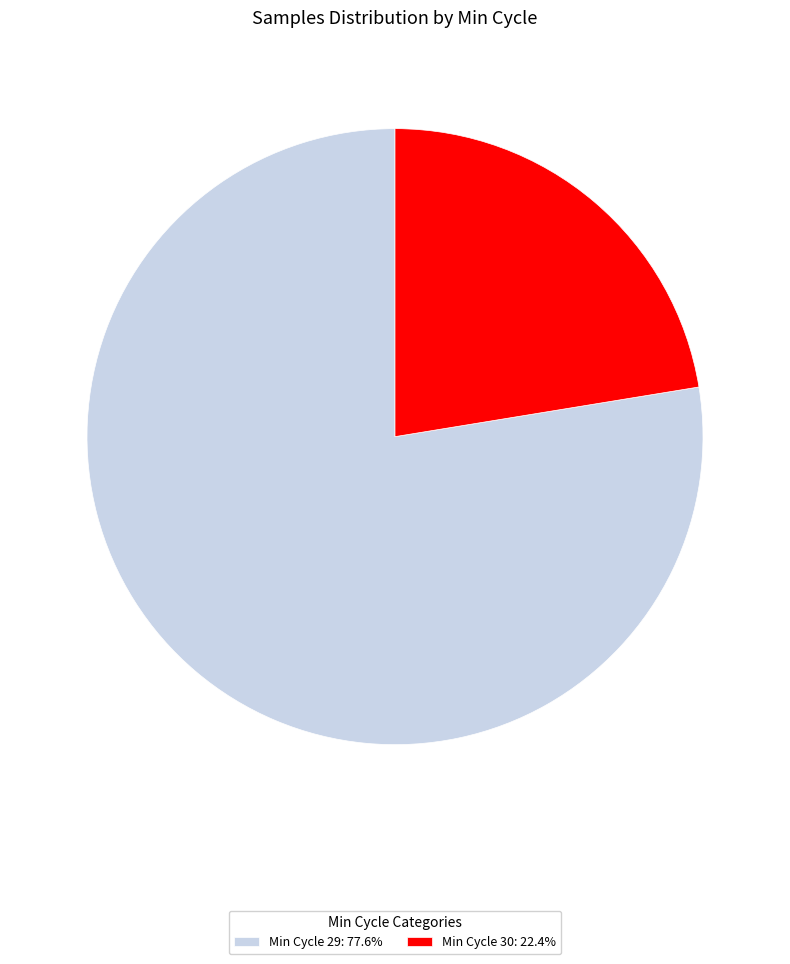

Is there a majority slice in this chart?

Yes